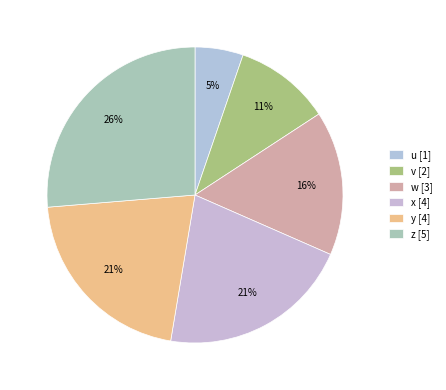

To the nearest percent, what is the difference between the u and v slice percentages?

5%